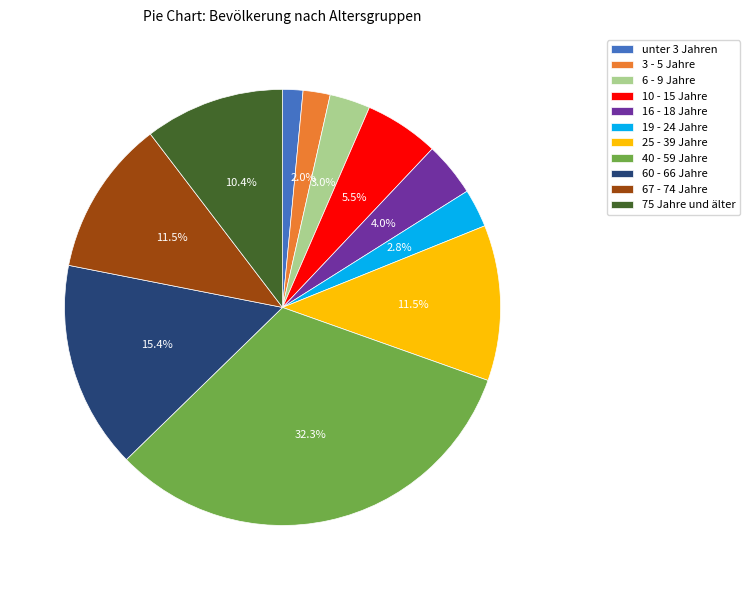

Which has a higher value, unter 3 Jahren or 67 - 74 Jahre?

67 - 74 Jahre